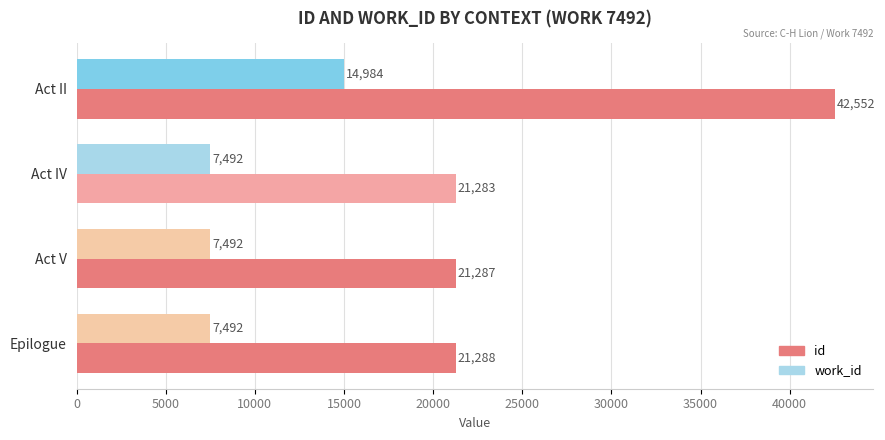

The work_id series shows 9899 at Act IV. True or false?

False